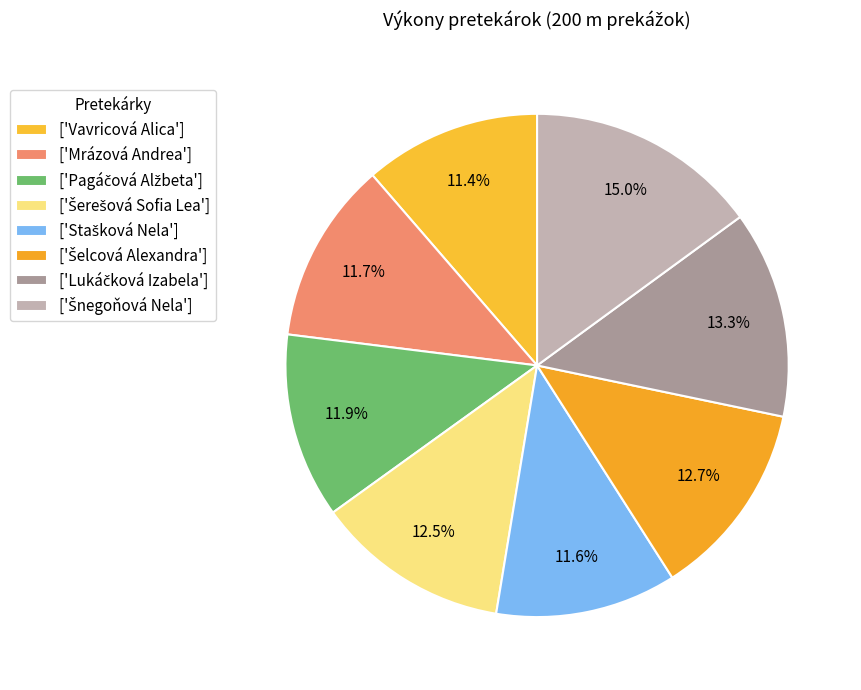

Rank the categories by value from lowest to highest.

Vavricová Alica, Stašková Nela, Mrázová Andrea, Pagáčová Alžbeta, Šerešová Sofia Lea, Šelcová Alexandra, Lukáčková Izabela, Šnegoňová Nela